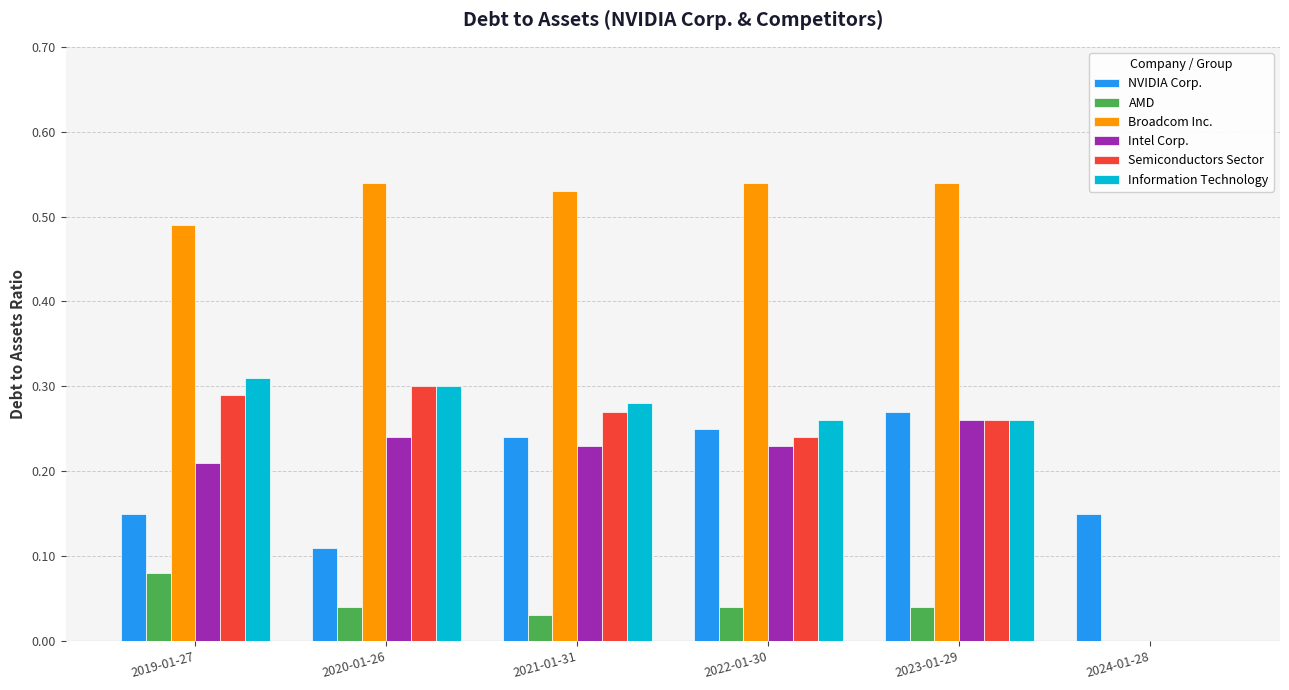

Which series changed the most between 2019-01-27 and 2024-01-28?

Broadcom Inc.